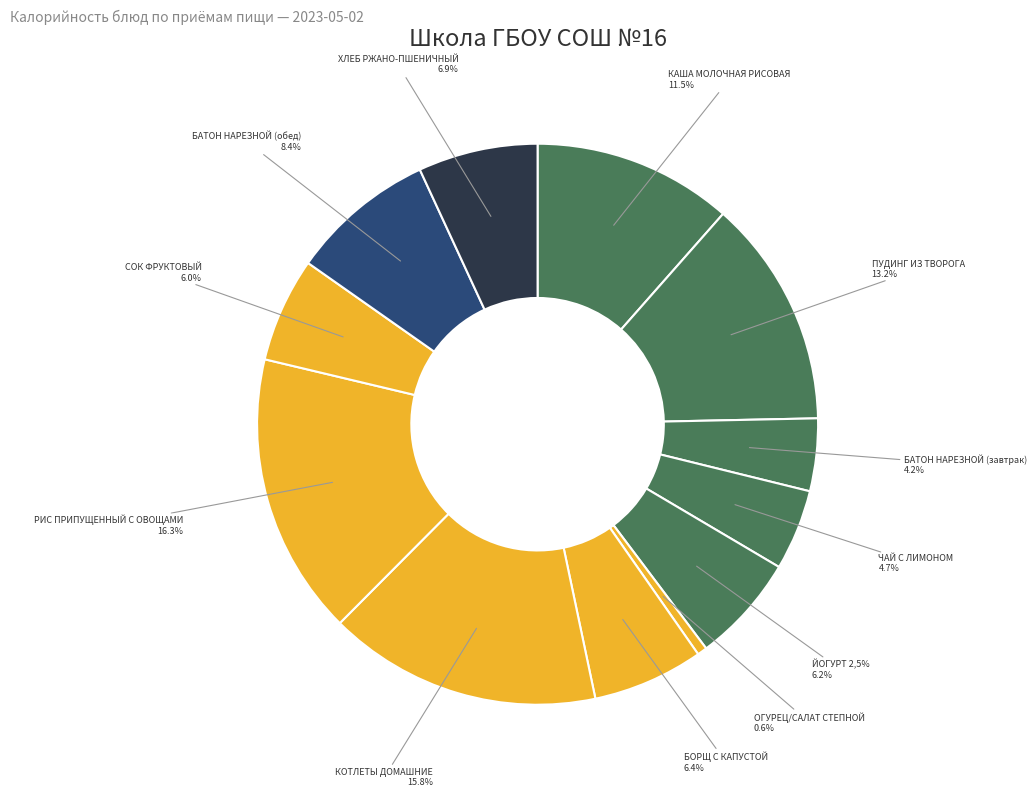

What percentage do КАША МОЛОЧНАЯ РИСОВАЯ and СОК ФРУКТОВЫЙ together represent?

17.5%